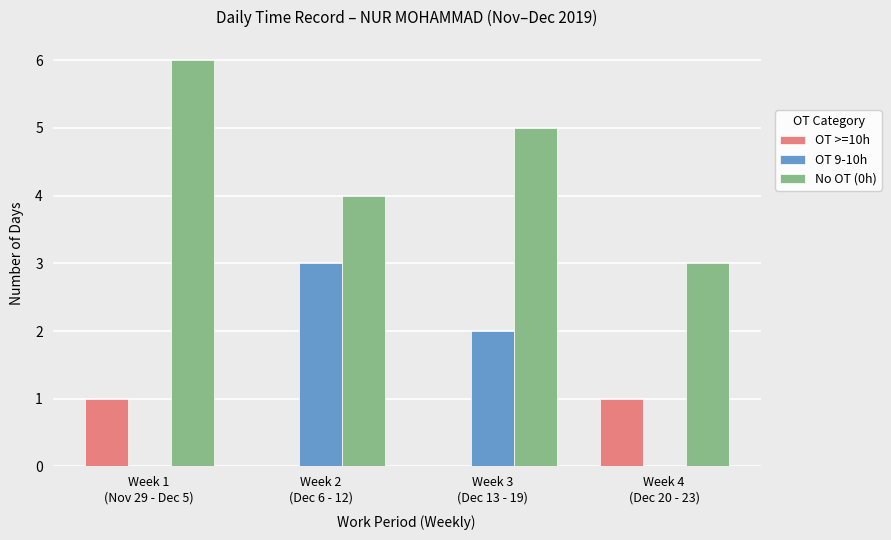

How many OT >=10h values are between 0 and 1?

4